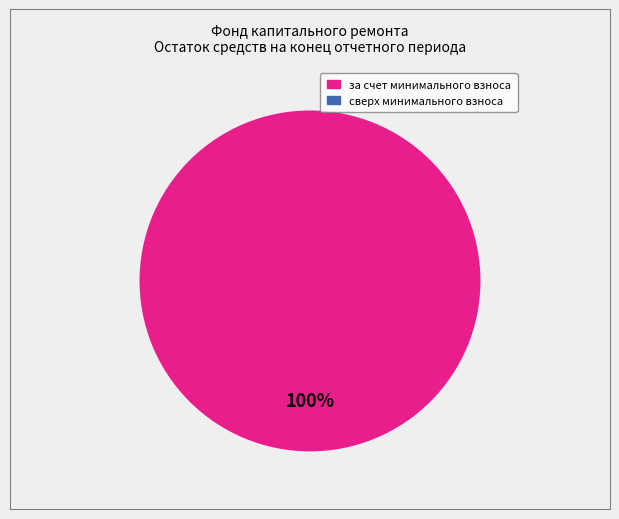

Is there a majority slice in this chart?

Yes